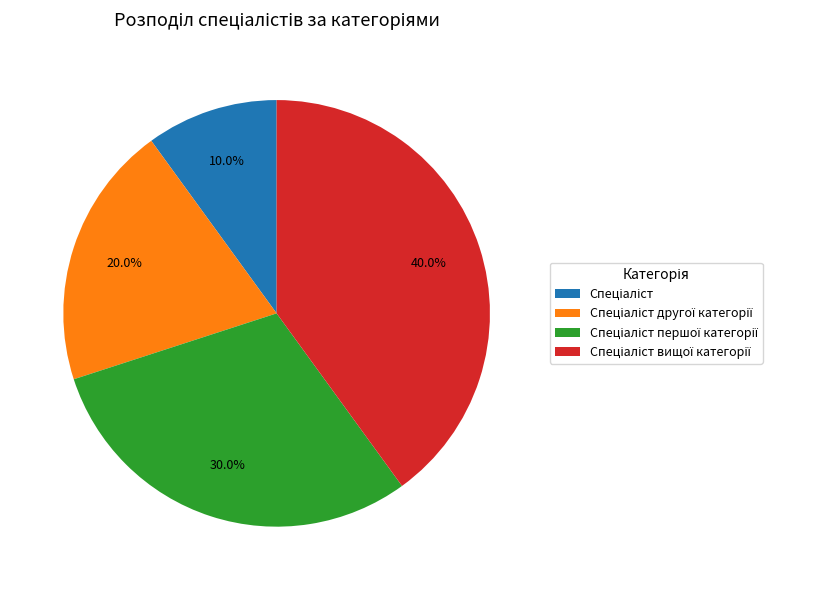

Count the number of slices in the pie.

4